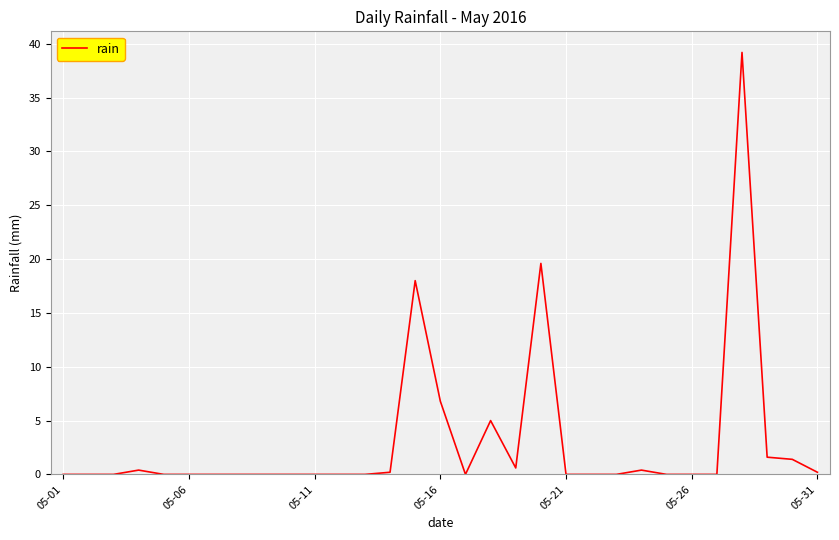

Does the chart have visible grid lines?

Yes